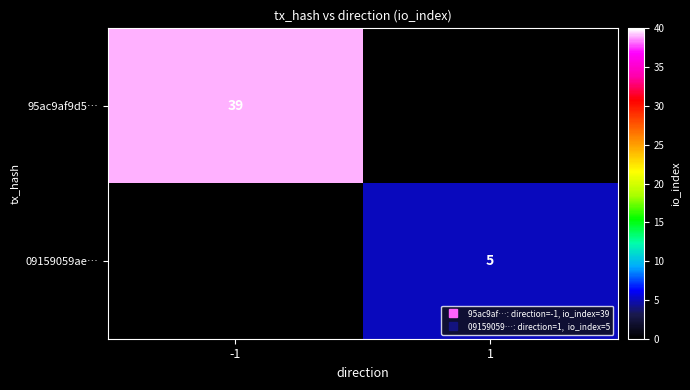

Which label corresponds to the largest value in the chart?

-1